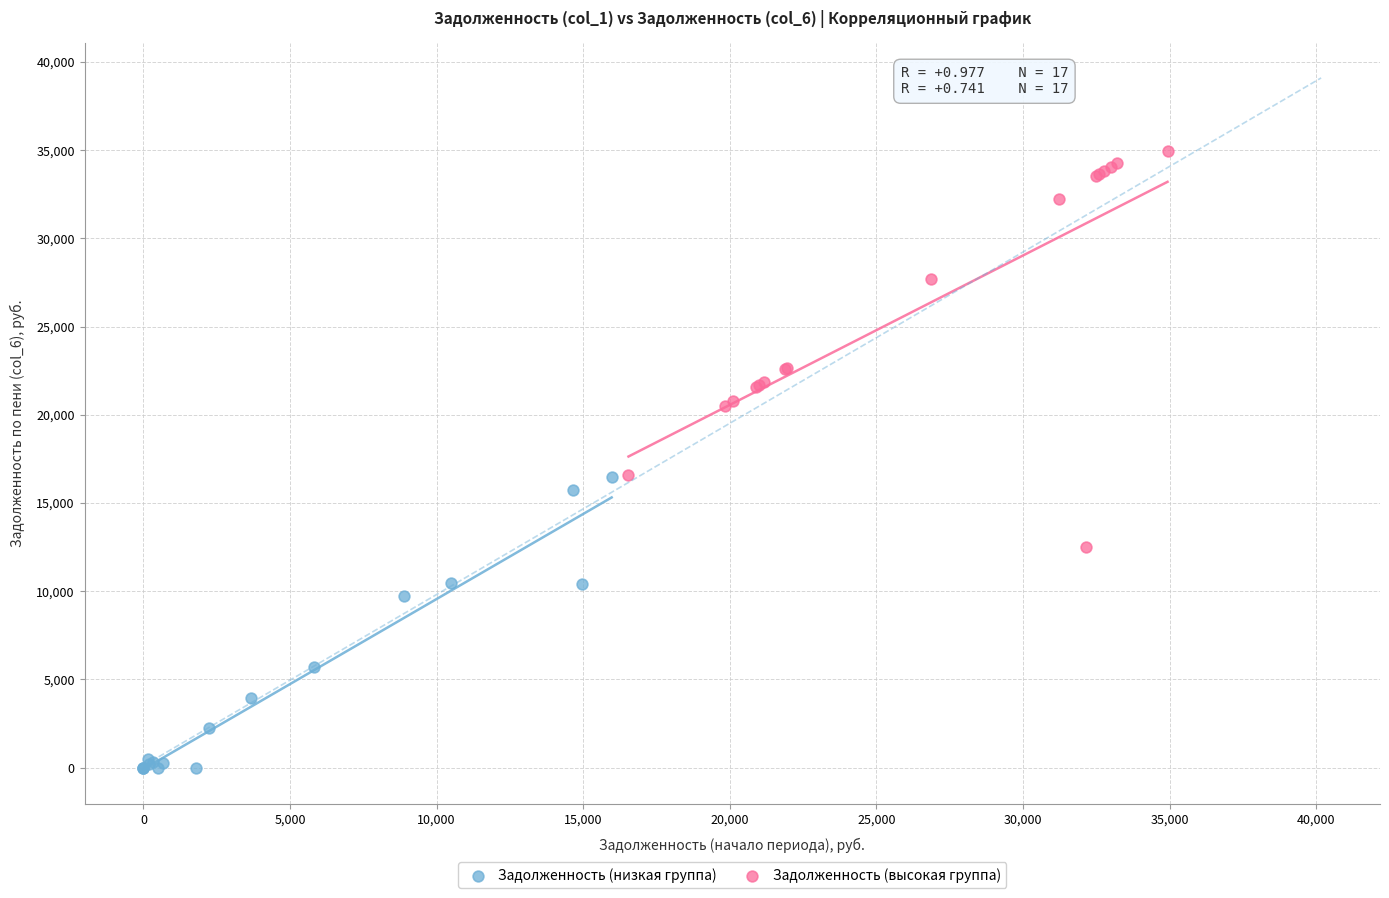

Which series reaches the maximum Y coordinate?

Задолженность (высокая группа)